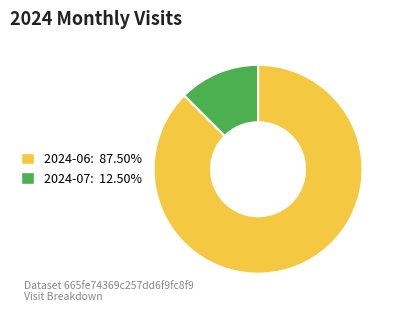

Is the sum of 2024-07: 12.50% and 2024-06: 87.50% greater than half?

Yes